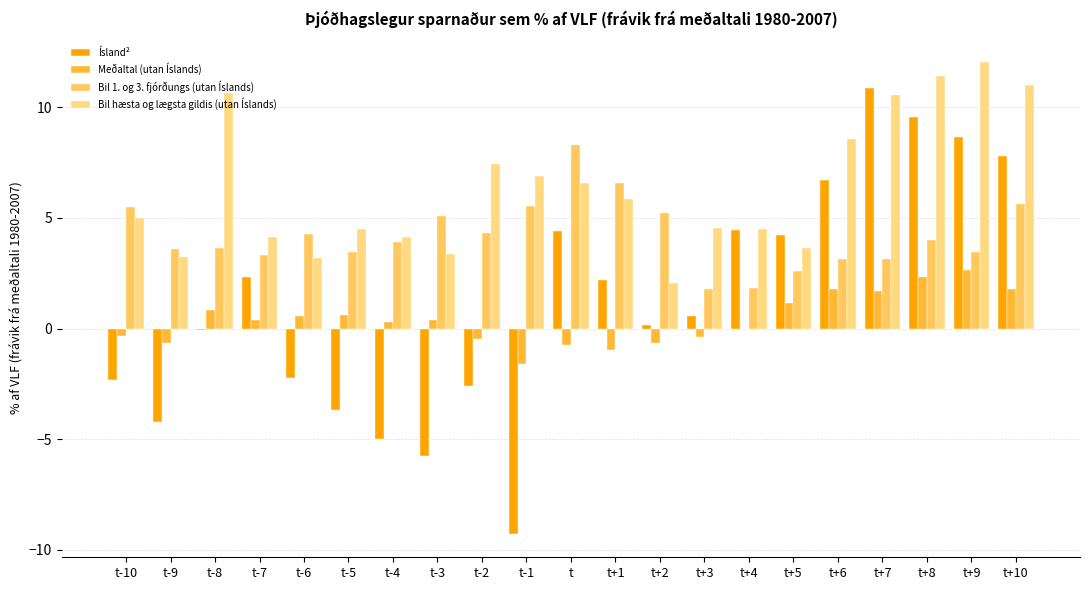

How many distinct data groups are displayed?

4